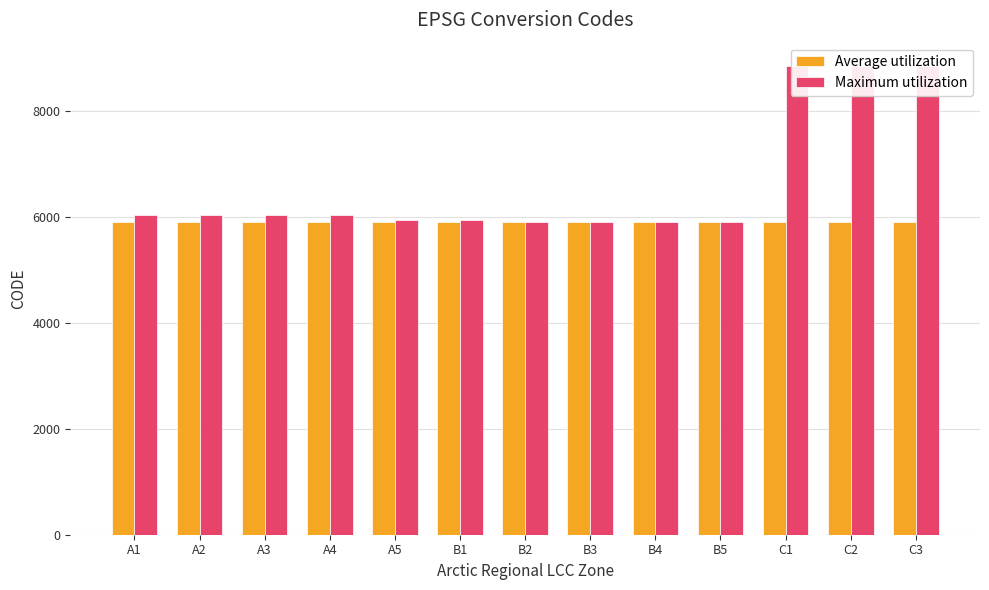

What is the difference between the maximum and minimum values in the Average utilization series?

12